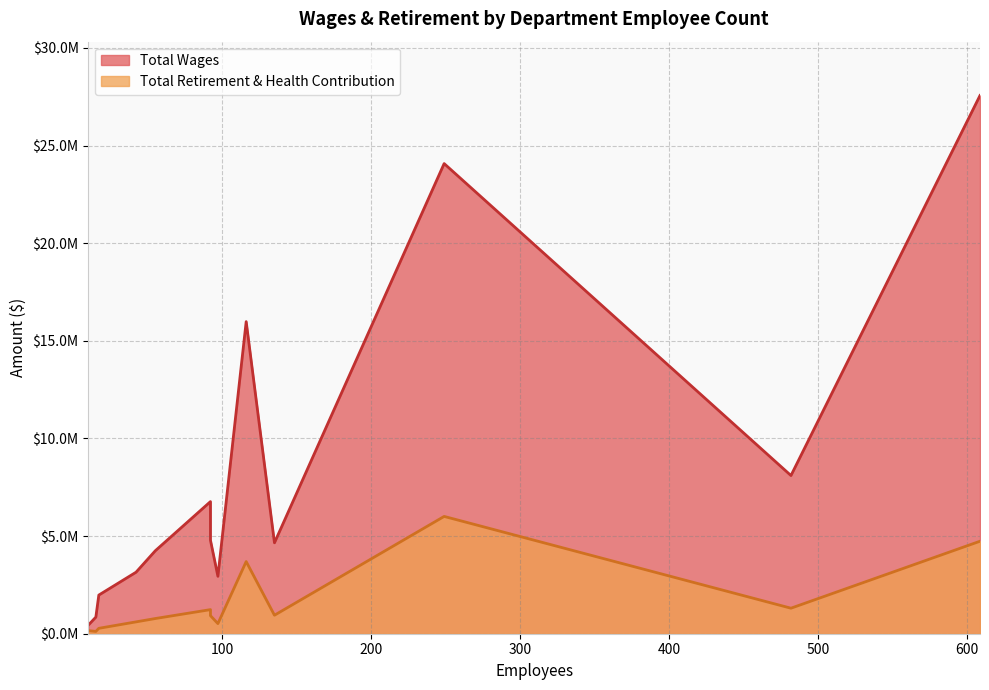

Which category has the highest value in the Total Retirement & Health Contribution series?

249